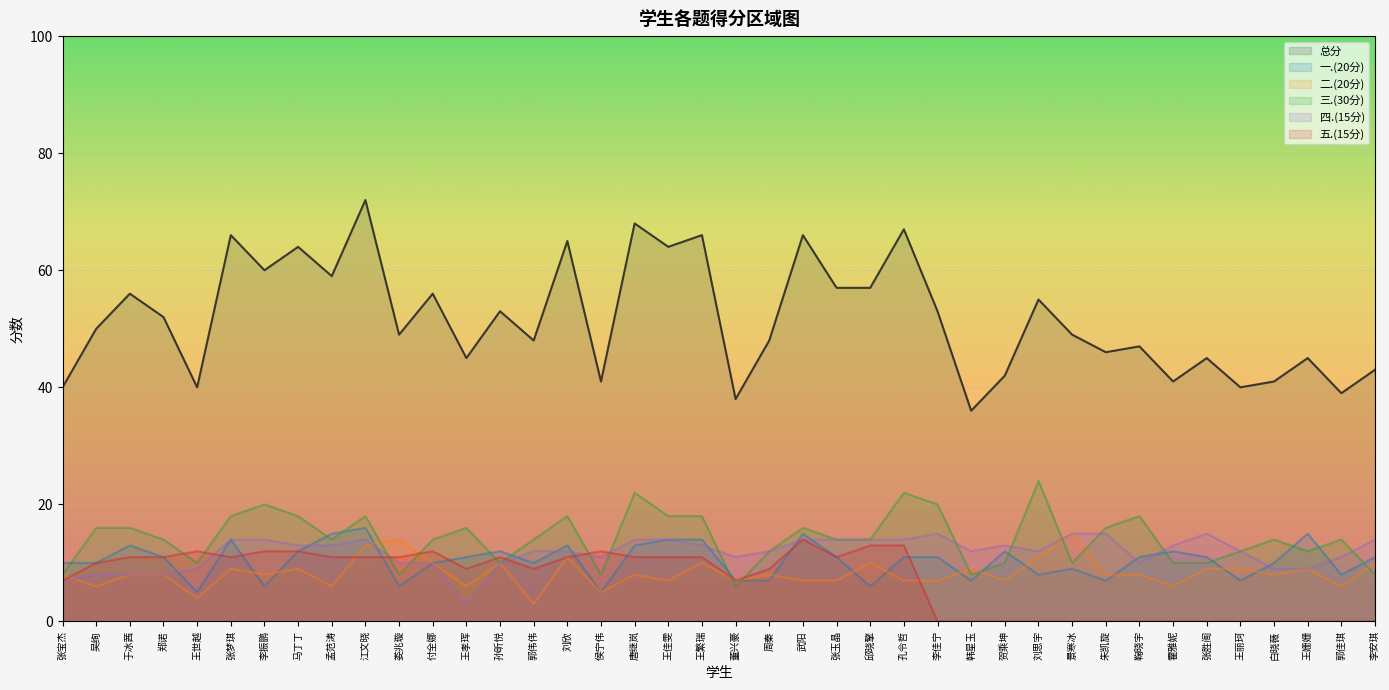

Between 武阳 and 李佳宁, which is larger?

武阳